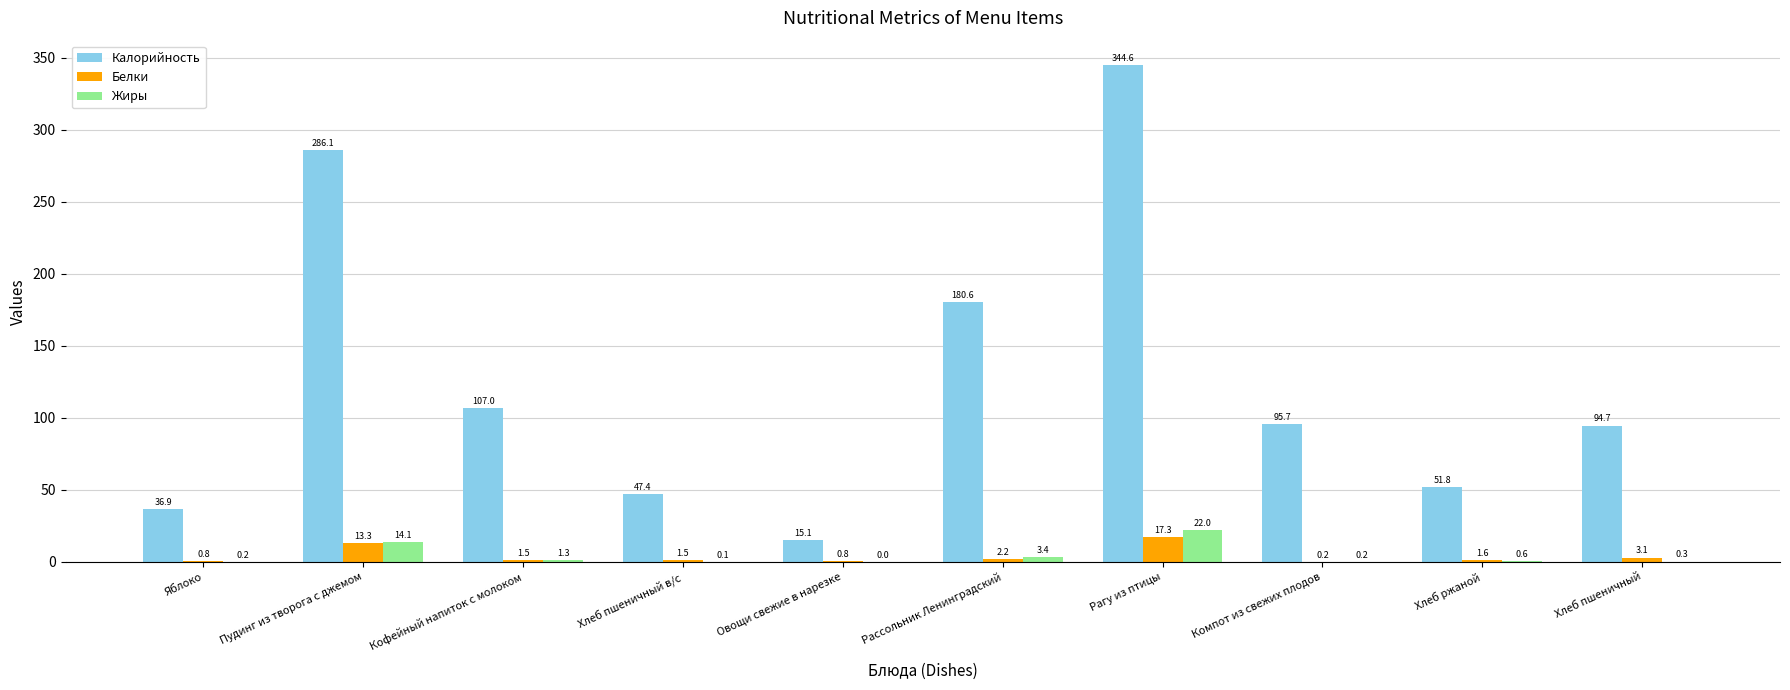

What is the sum of all Калорийность values?

1259.9